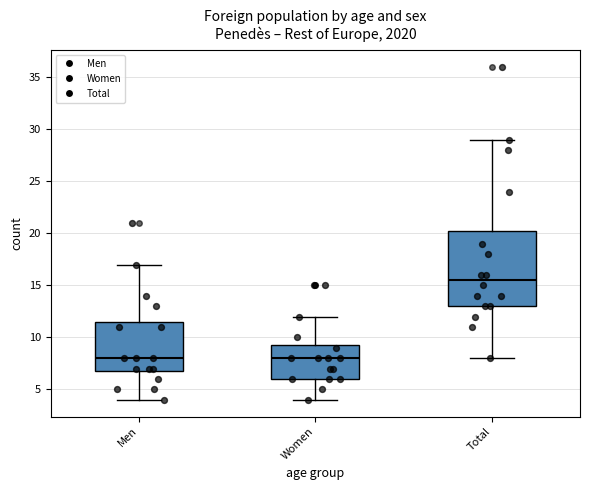

Where is the upper edge of the box for Women on the y-axis? The values are not printed on the chart, so give them approximately, as read against the axis.

9.5